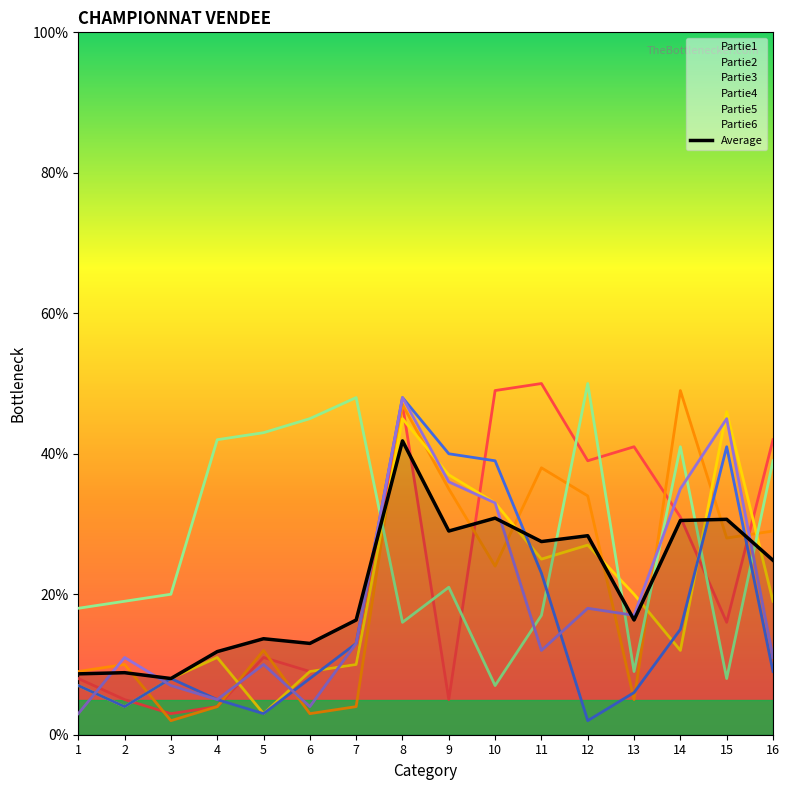

What is the value of the 2nd point from the left?

8.8